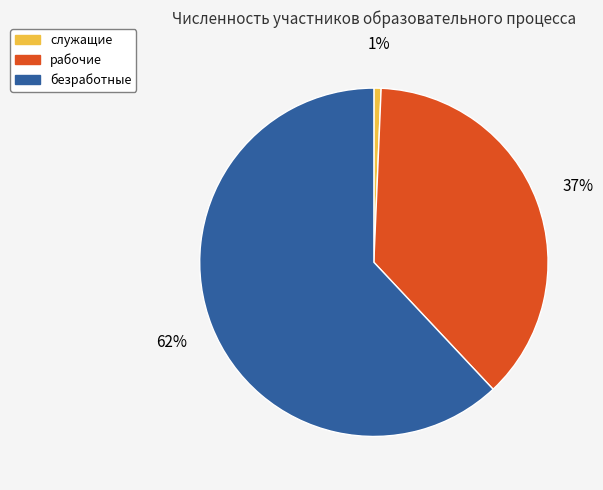

Rank the categories by value from lowest to highest.

служащие, рабочие, безработные